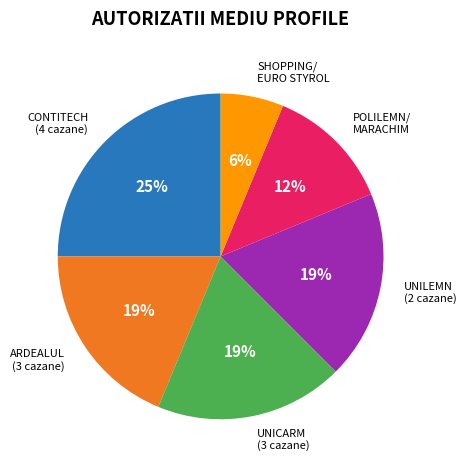

To the nearest percent, what is the average slice percentage?

17%